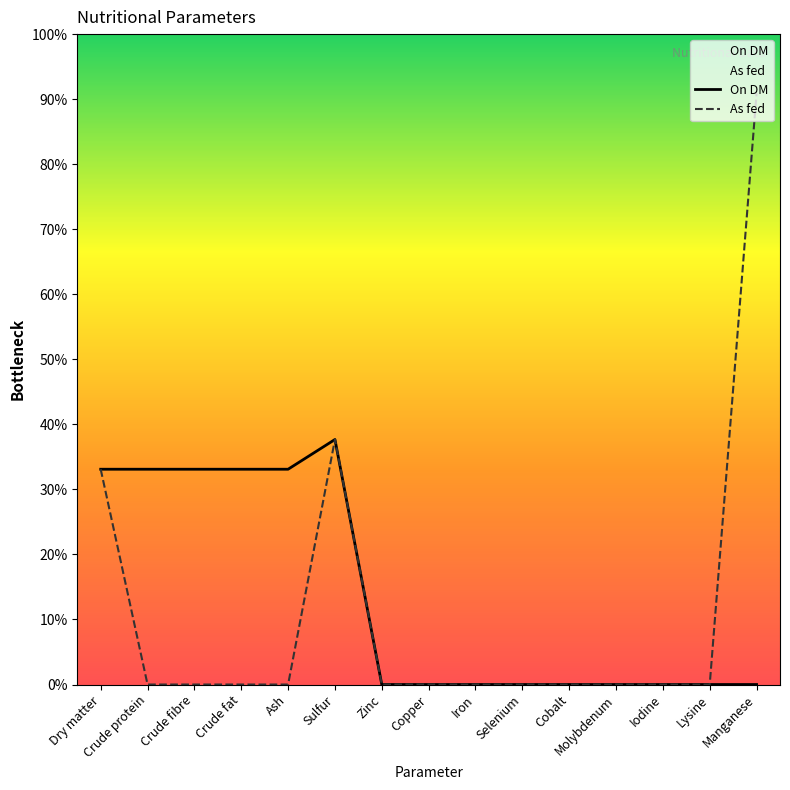

True or false: As fed has more than 1 interior local peaks.

False